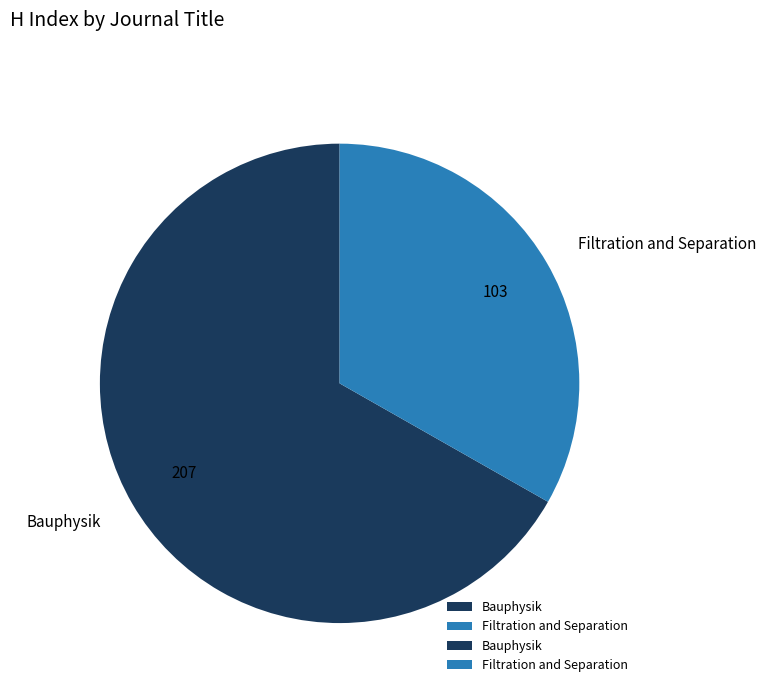

What is the smallest slice in the pie chart?

Filtration and Separation